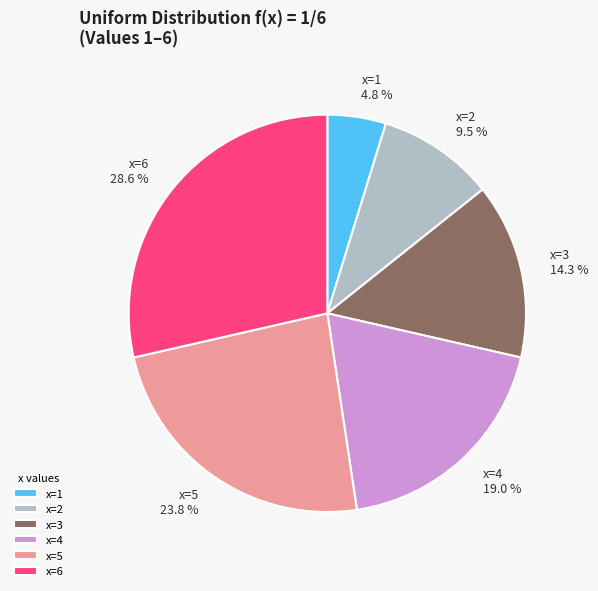

To the nearest percent, what is the average slice percentage?

17%